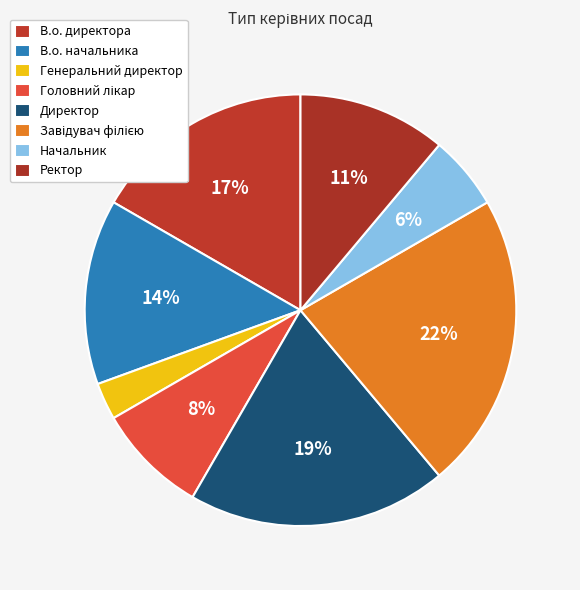

How many slices are in this pie chart?

8